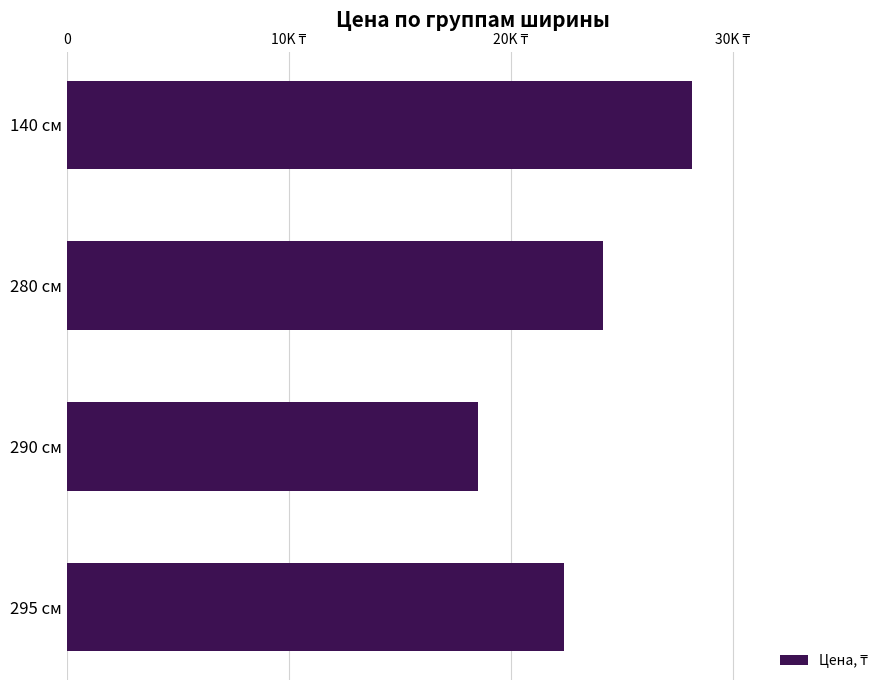

Does the chart contain any negative values?

No